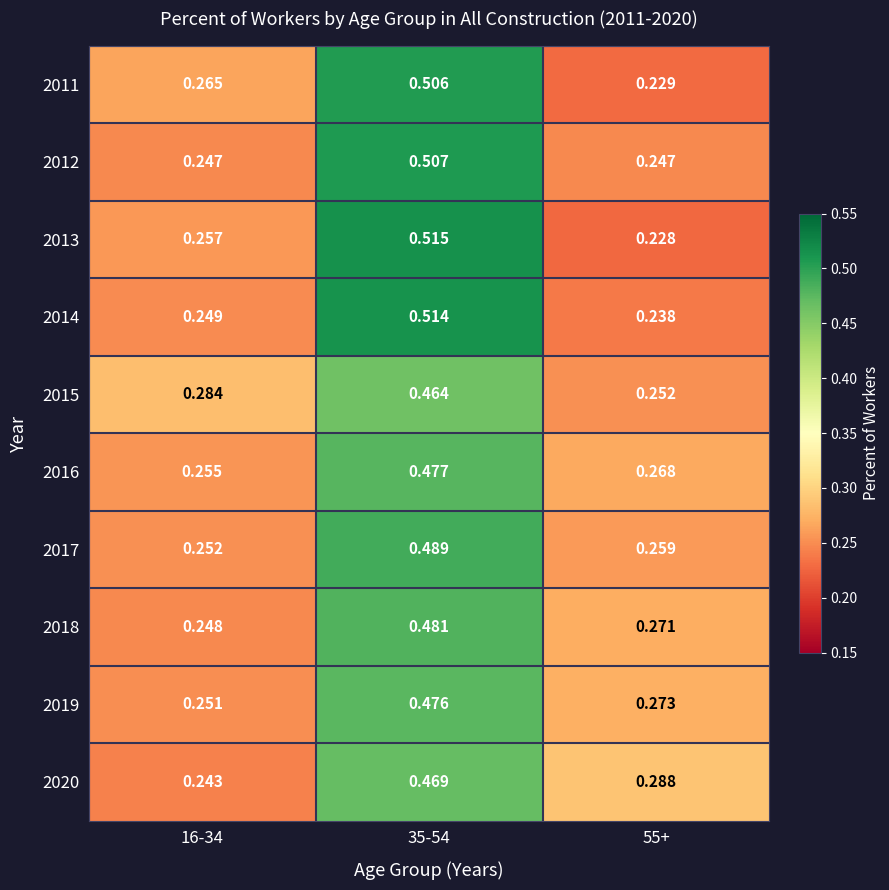

Is the value of 2011 at 55+ greater than the value of 2018 at 55+?

No